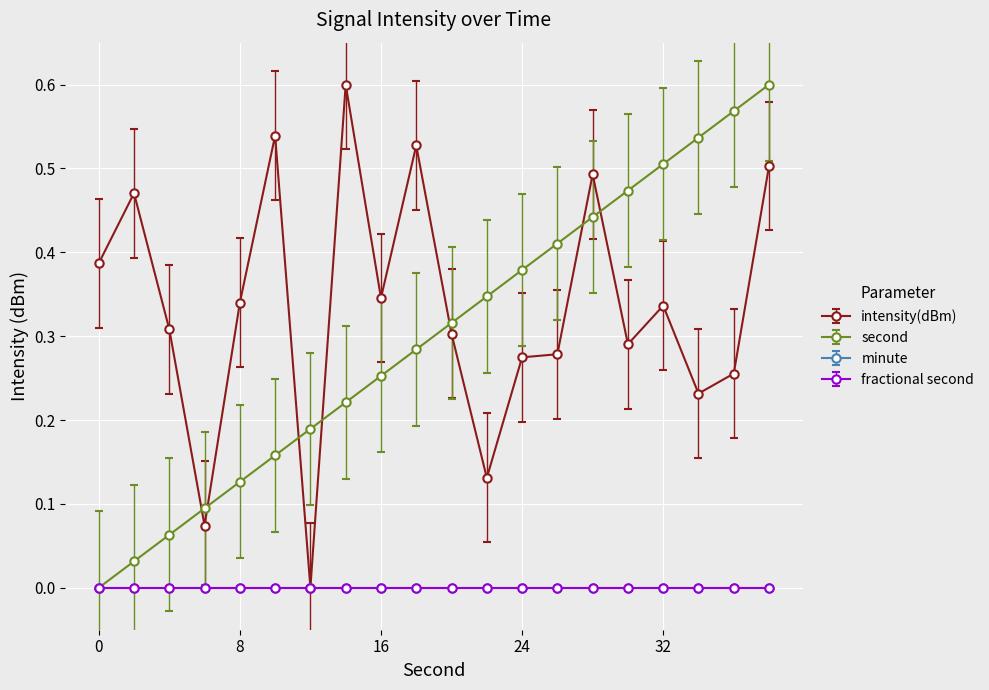

Rank the categories by second value from lowest to highest.

0, 2, 4, 6, 8, 10, 12, 14, 16, 18, 20, 22, 24, 26, 28, 30, 32, 34, 36, 38